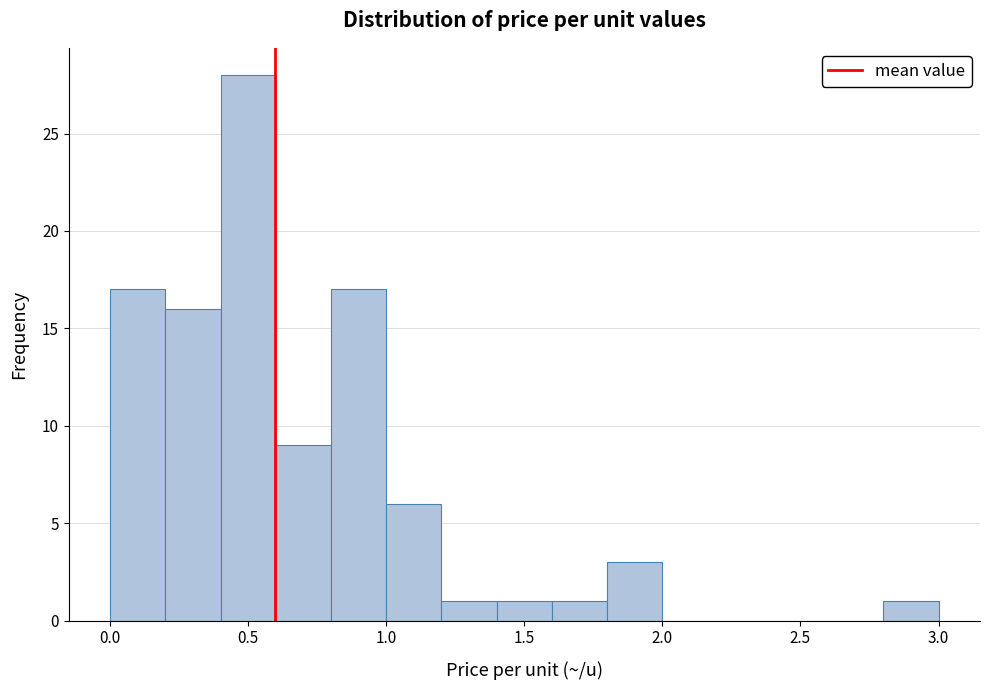

How tall is the bar that spans 1.2 to 1.4 on the x-axis? The values are not printed on the chart, so give them approximately, as read against the axis.

1